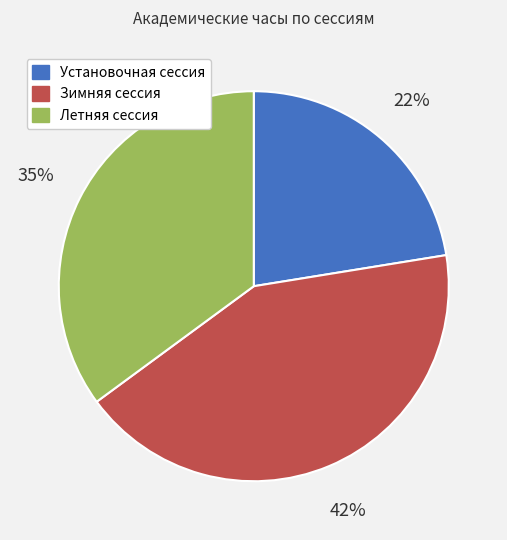

Is there a majority slice in this chart?

No